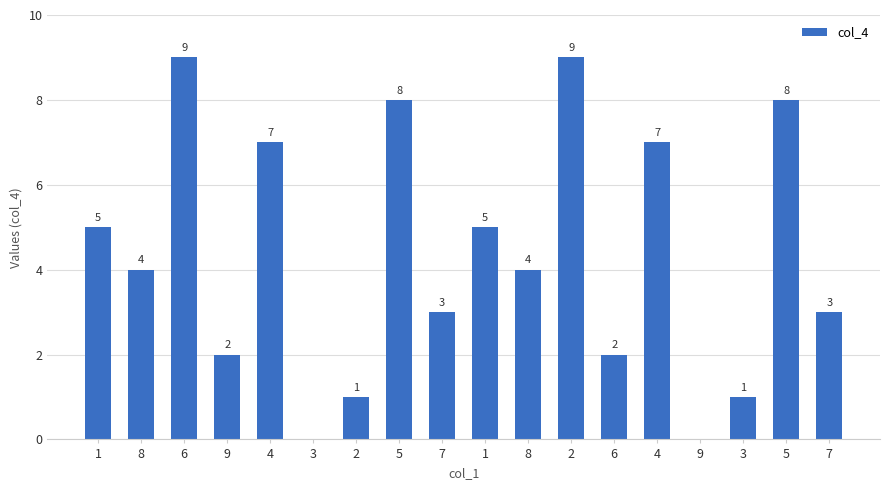

How many distinct data groups are displayed?

1